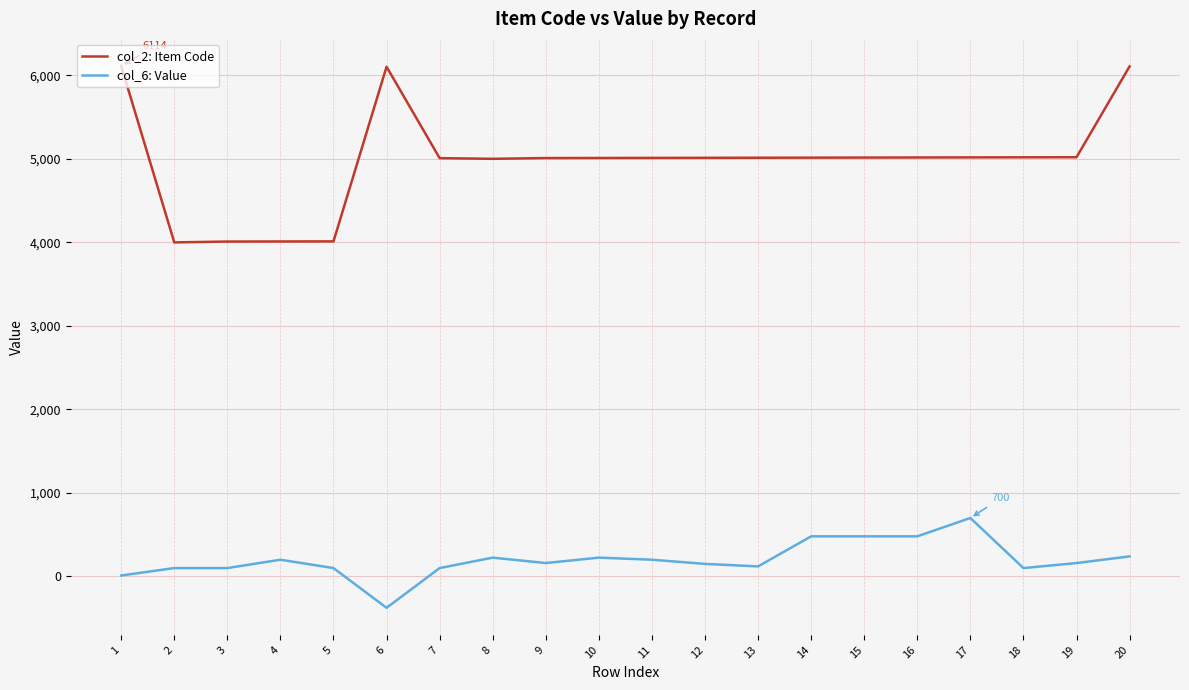

True or false: col_6: Value and col_2: Item Code cross at least once.

False